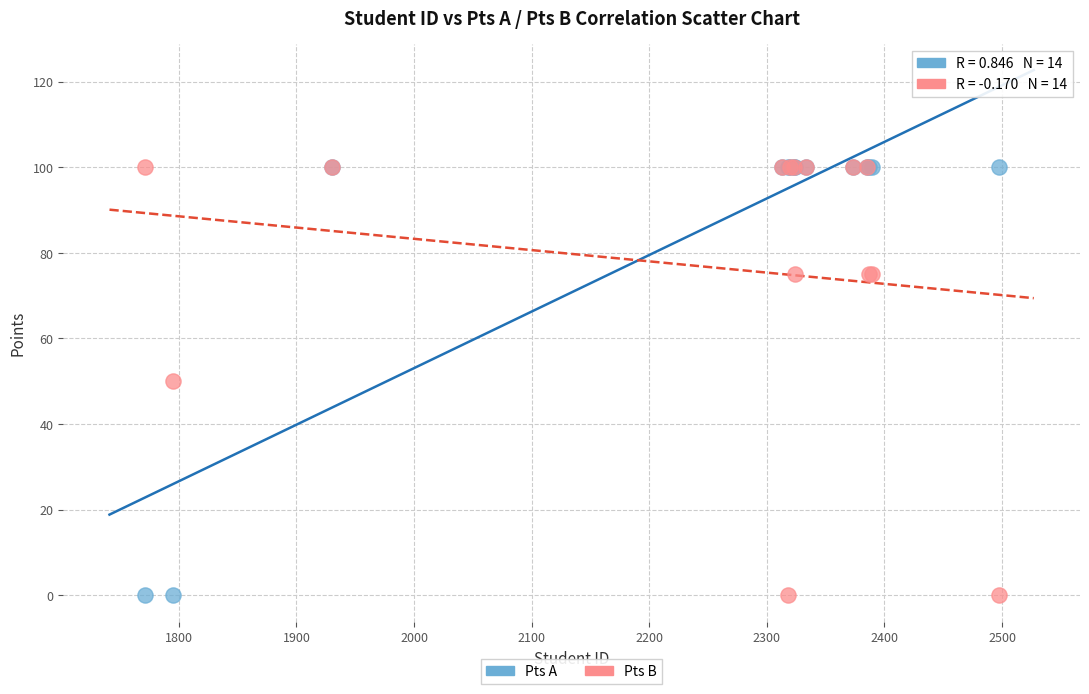

What are all the series names shown in the legend?

Pts A, Pts B